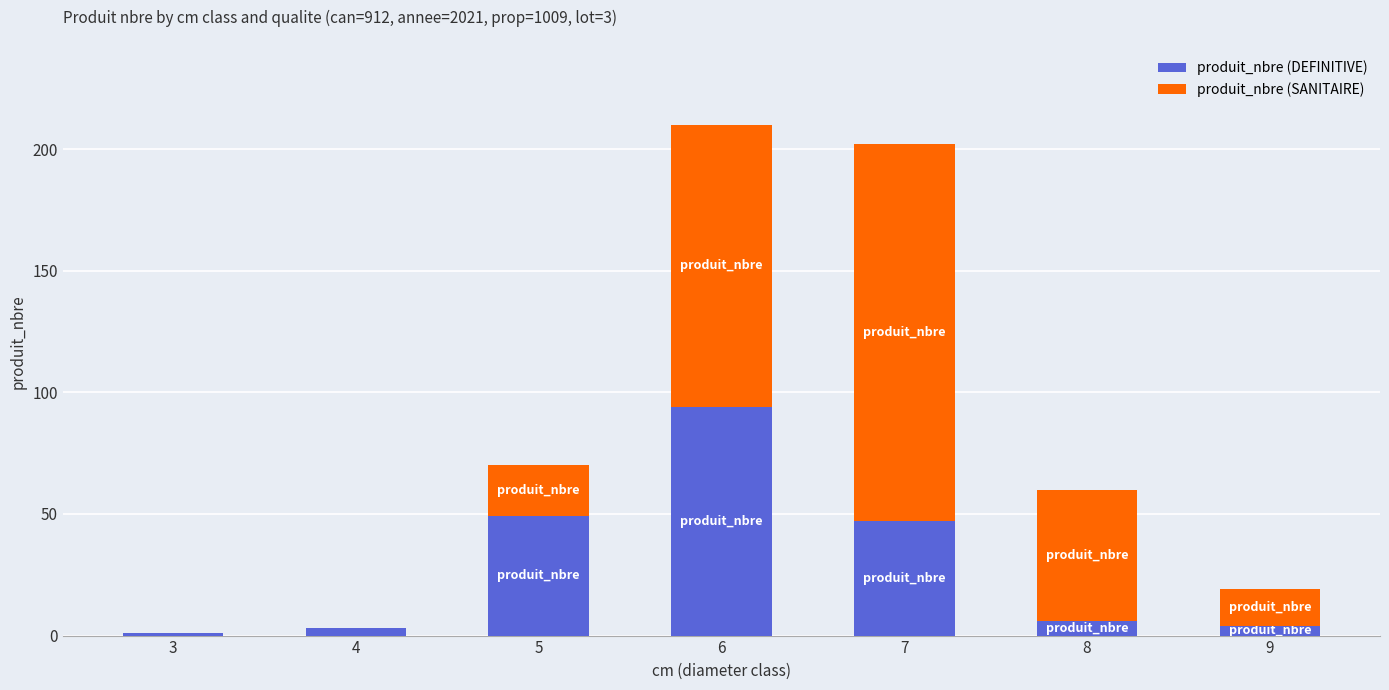

The produit_nbre (DEFINITIVE) series shows 6 at 8. True or false?

True